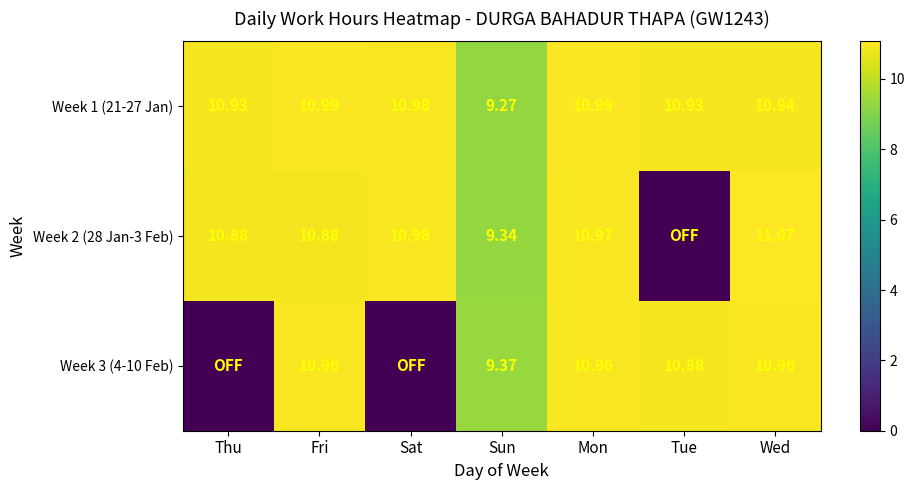

At how many categories does at least one series exceed 10?

6